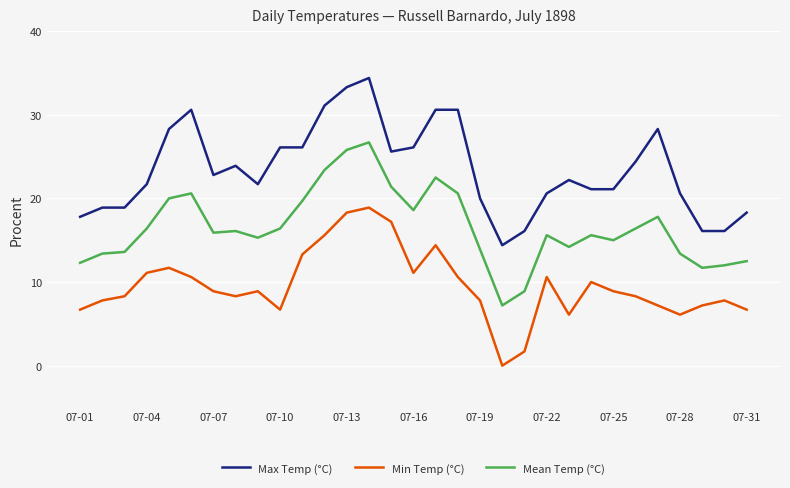

Reading left to right, list all the values displayed in this chart.

Max Temp (°C): 17.8	18.9	18.9	21.7	28.3	30.6	22.8	23.9	21.7	26.1	26.1	31.1	33.3	34.4	25.6	26.1	30.6	30.6	20.0	14.4	16.1	20.6	22.2	21.1	21.1	24.4	28.3	20.6	16.1	16.1	18.3
Min Temp (°C): 6.7	7.8	8.3	11.1	11.7	10.6	8.9	8.3	8.9	6.7	13.3	15.6	18.3	18.9	17.2	11.1	14.4	10.6	7.8	0.0	1.7	10.6	6.1	10.0	8.9	8.3	7.2	6.1	7.2	7.8	6.7
Mean Temp (°C): 12.3	13.4	13.6	16.4	20.0	20.6	15.9	16.1	15.3	16.4	19.7	23.4	25.8	26.7	21.4	18.6	22.5	20.6	13.9	7.2	8.9	15.6	14.2	15.6	15.0	16.4	17.8	13.4	11.7	12.0	12.5